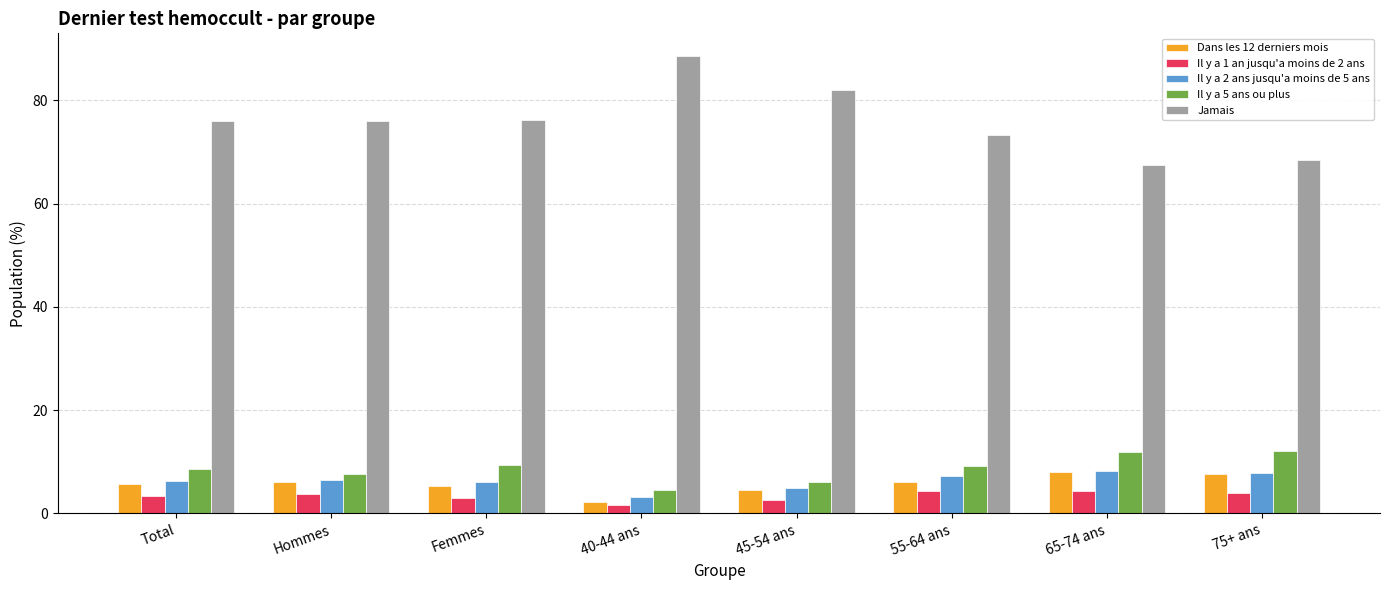

What is the difference between the second highest and minimum values in the Dans les 12 derniers mois series?

5.6